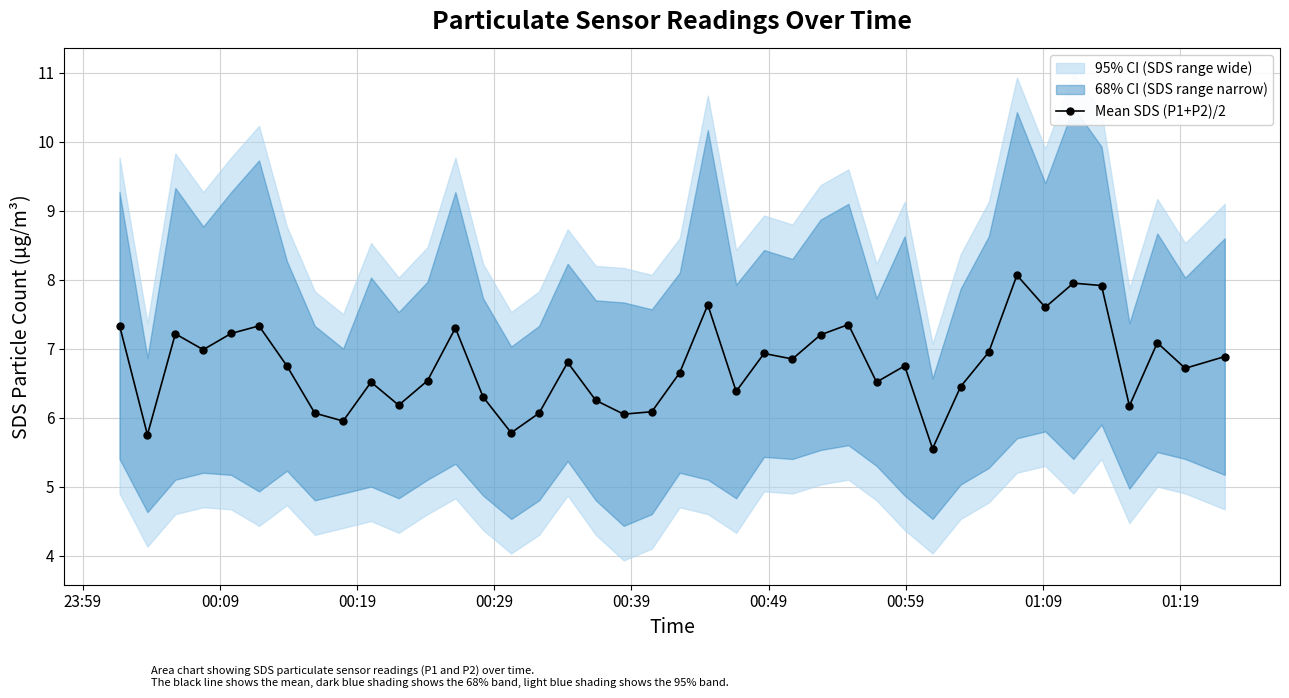

True or false: Mean SDS (P1+P2)/2 has more than 2 interior local peaks.

True